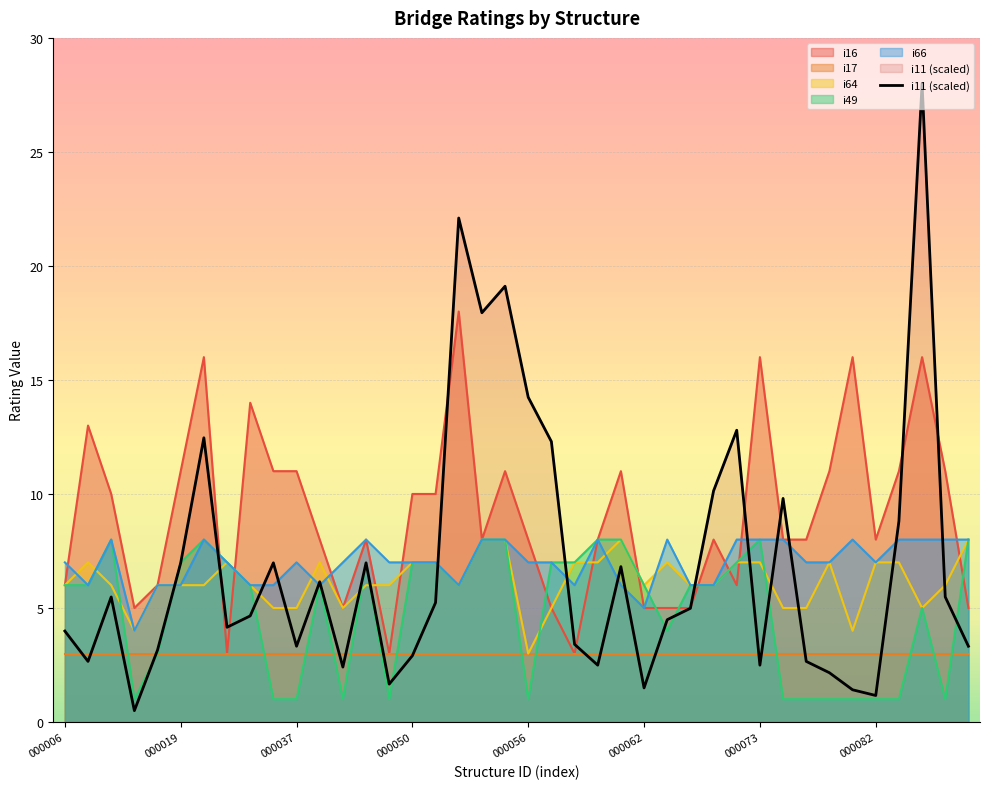

What position from the left is 14?

15